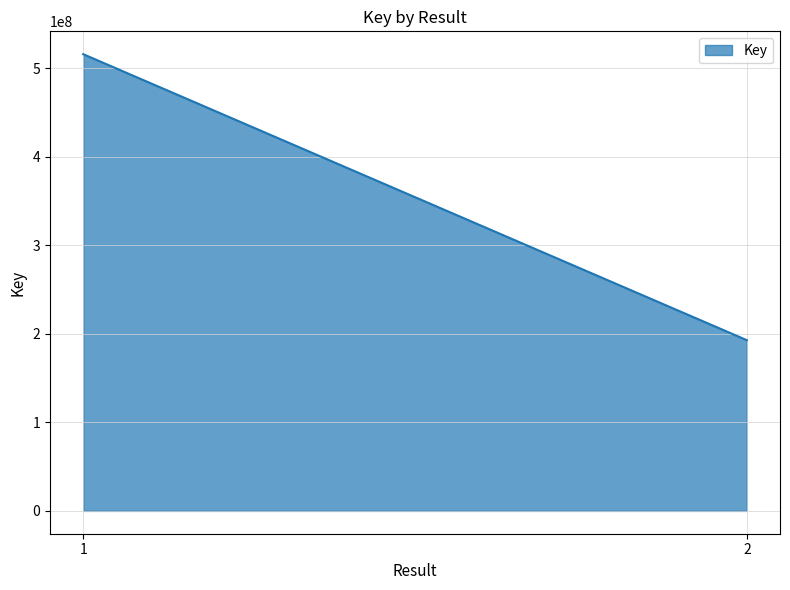

Rank the categories by value from lowest to highest.

2, 1